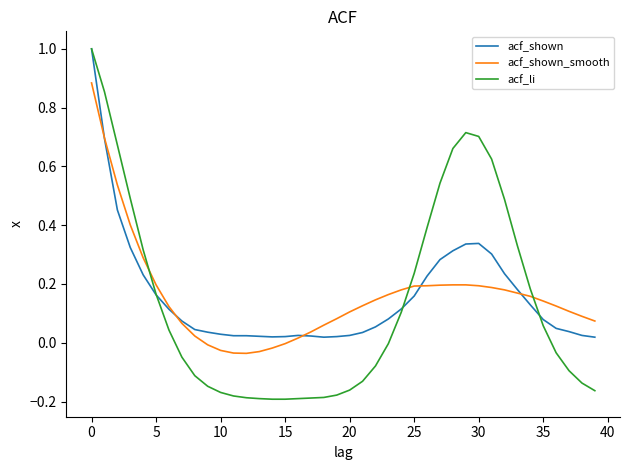

Which series has the largest range (max minus min)?

acf_li